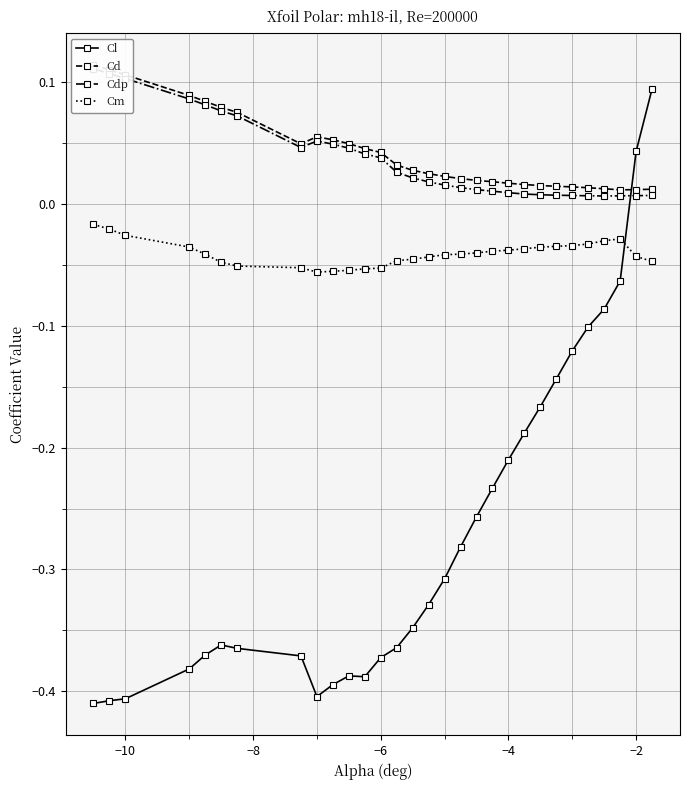

How many interior local peaks does the Cd series have?

1